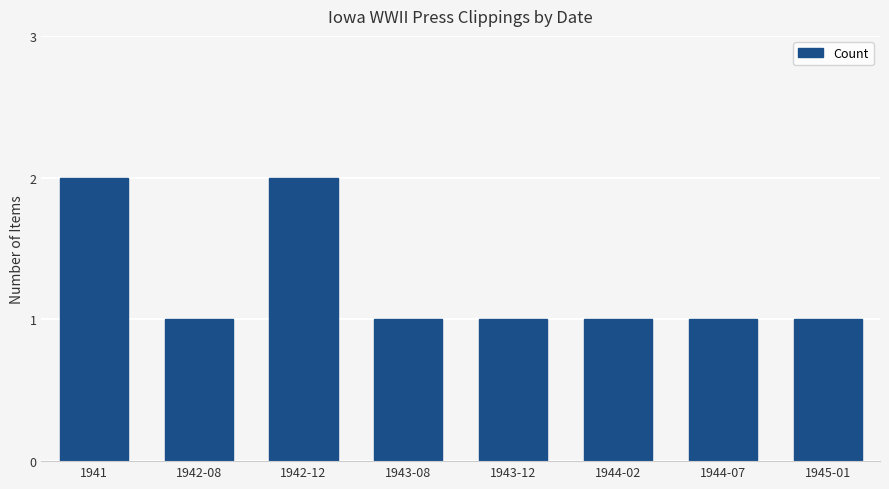

Read the value at 1942-08.

1